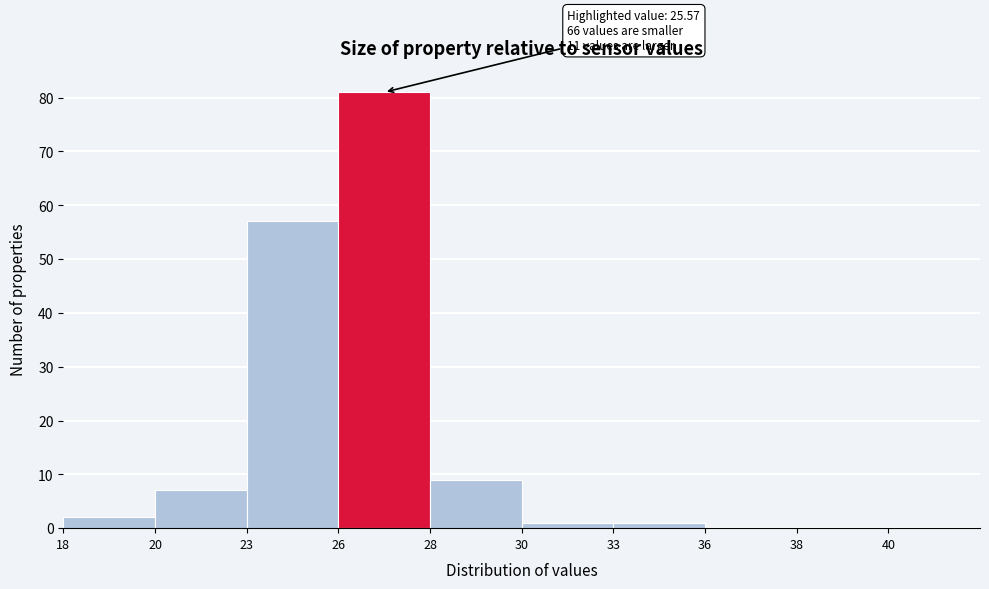

Reading left to right, what are all the values shown in this chart?

18=2	20=7	23=57	26=81	28=9	30=1	33=1	36=0	38=0	40=0